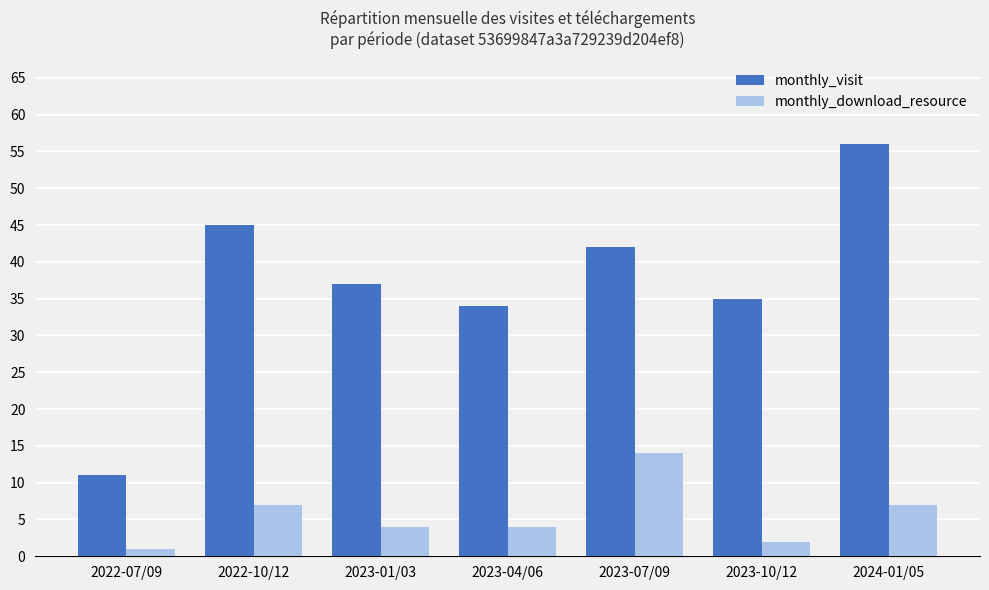

What is the average value of the monthly_visit series?

37